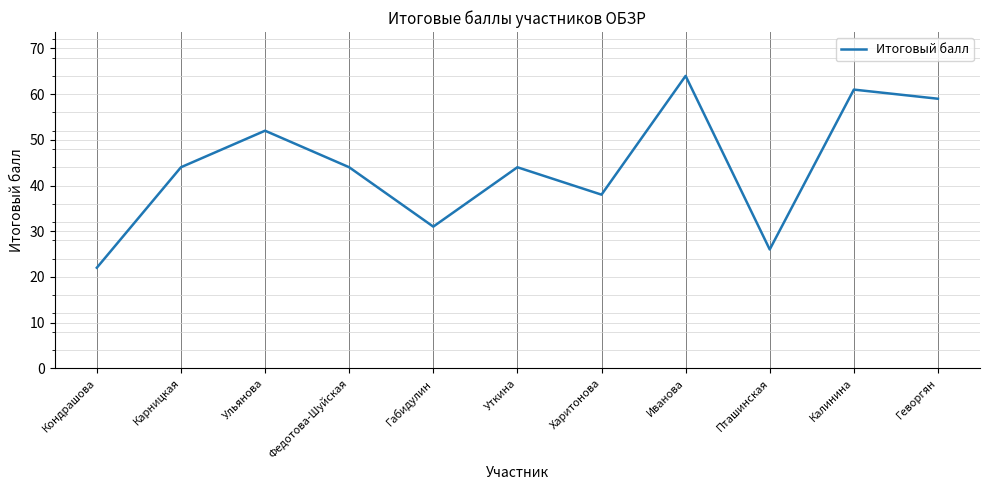

The chart shows a value of 44 at Уткина. True or false?

True